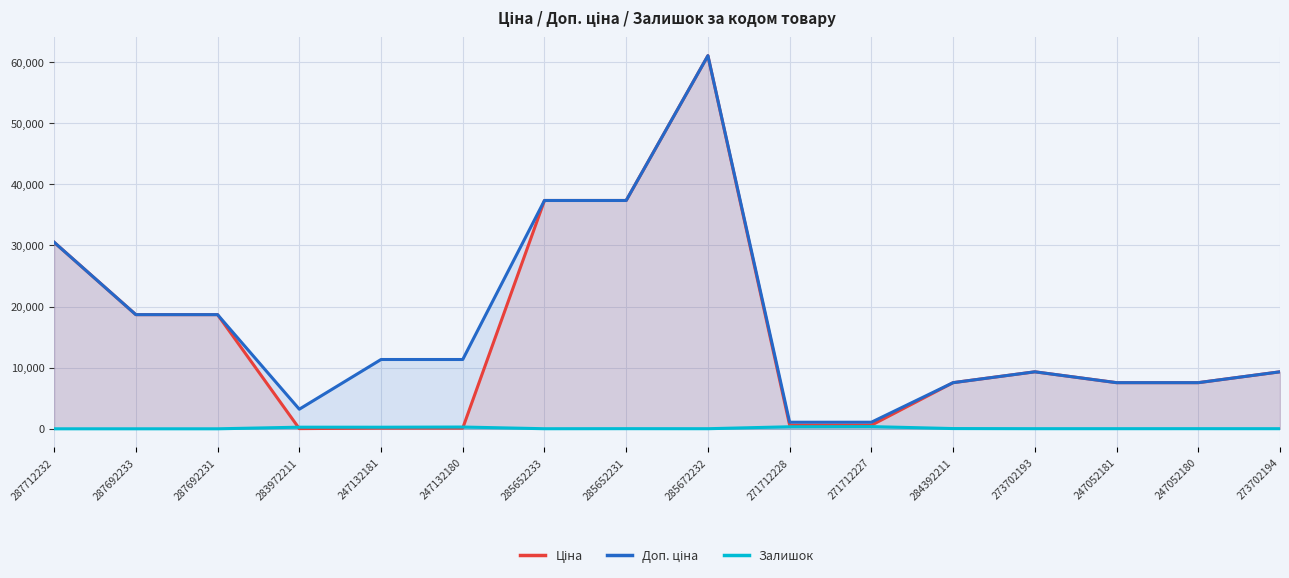

Reading right to left, list all the values displayed in this chart.

Ціна: 9321.4	7545.9	7545.9	9321.4	7545.9	586.0	586.0	61024.7	37343.0	37343.0	113.3	113.3	32.0	18671.5	18671.5	30512.3
Доп. ціна: 9321.4	7545.9	7545.9	9321.4	7545.9	1074.5	1074.5	61024.7	37343.0	37343.0	11334.0	11334.0	3205.0	18671.5	18671.5	30512.3
Залишок: 18.0	21.0	19.0	19.0	39.0	359.0	333.0	15.0	22.0	12.0	290.0	260.0	264.0	0.0	0.0	0.0